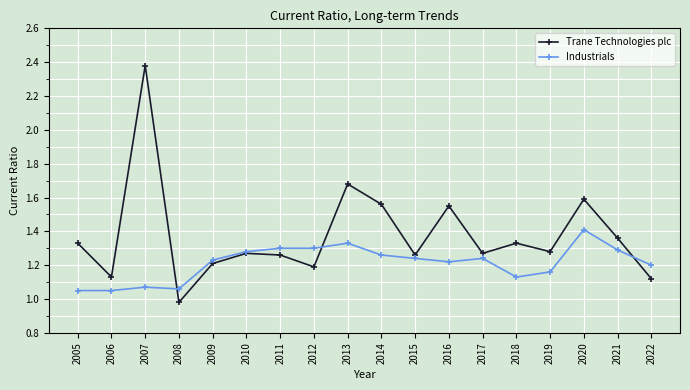

How many lines are shown in the chart?

2